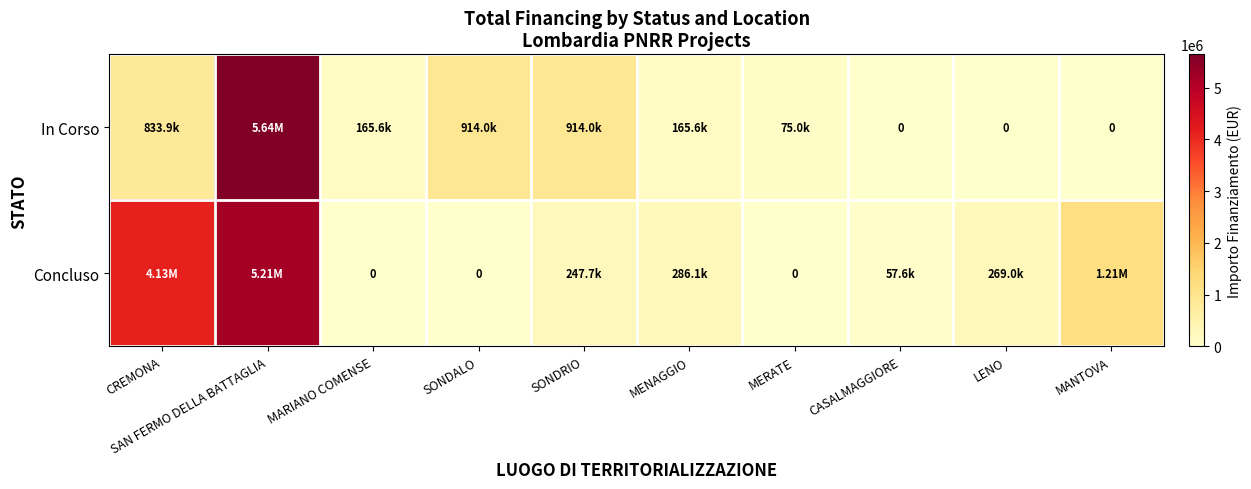

What is the average value of the In Corso series?

870923.9